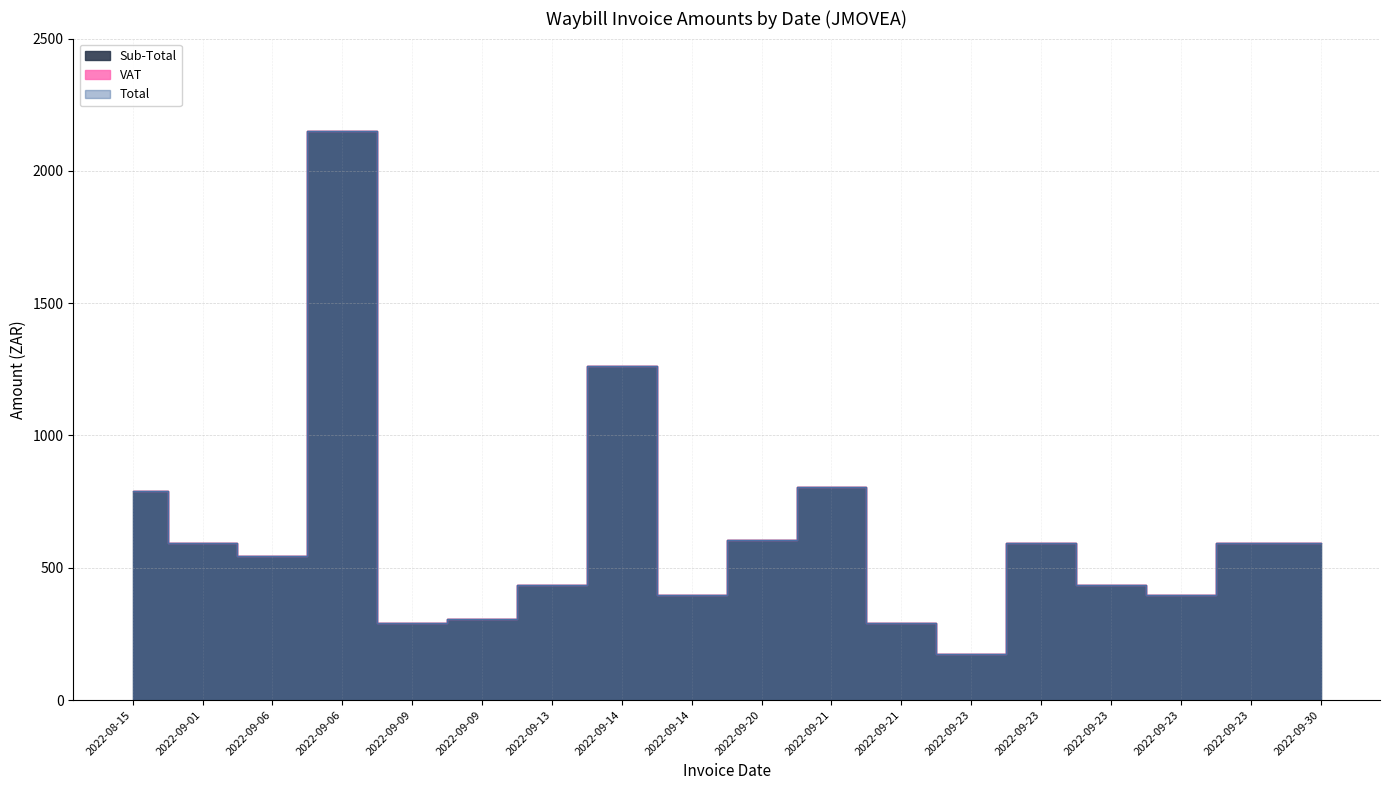

What is the sum of all Total values?

11251.0